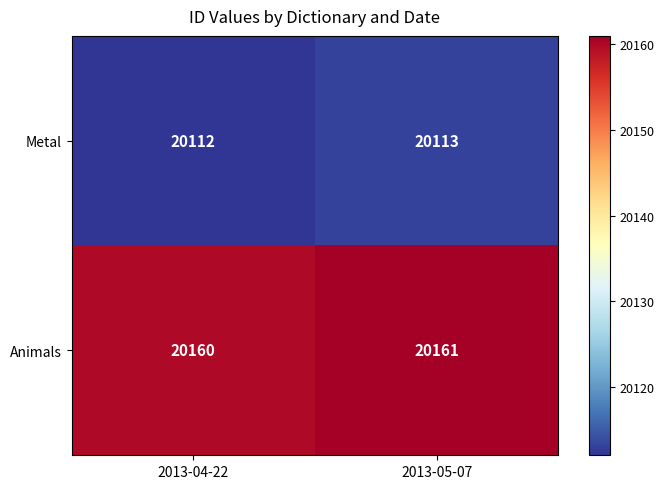

What is the total value across all series at 2013-04-22?

40272